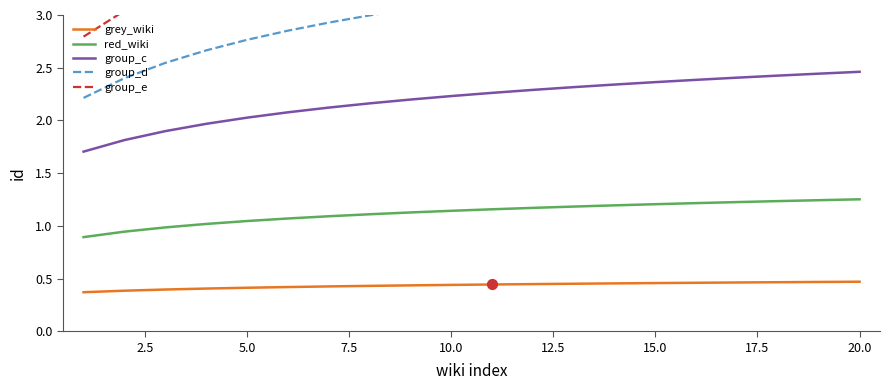

True or false: red_wiki and group_c intersect in this chart.

False